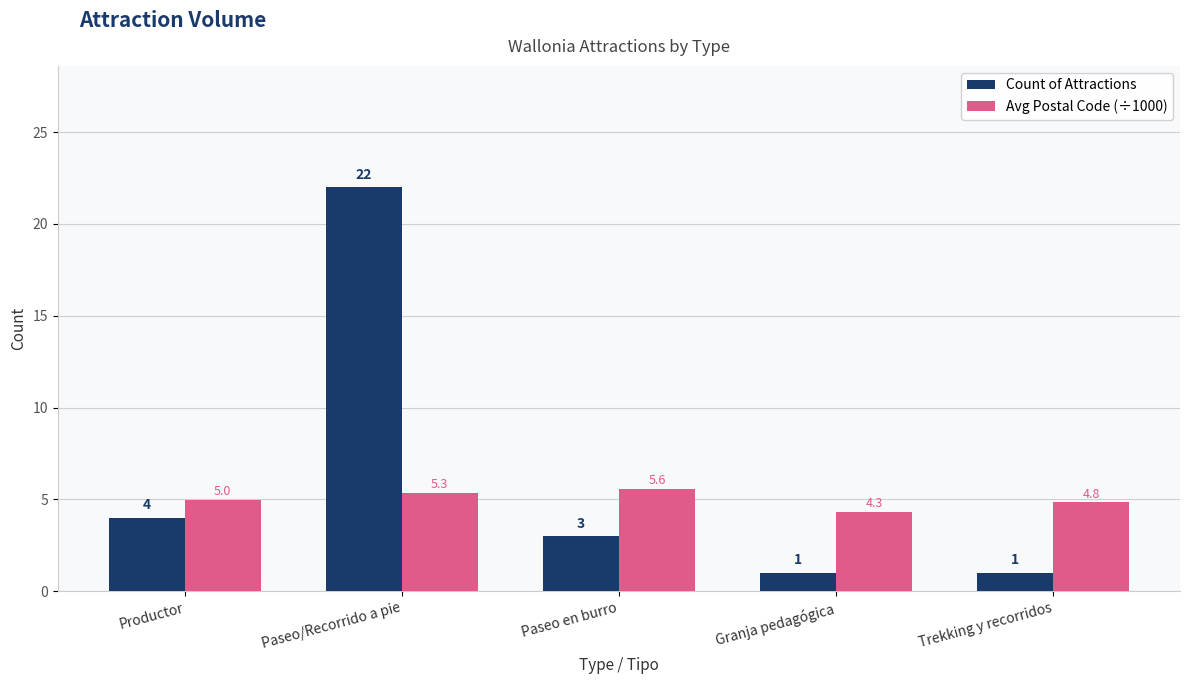

Which series has the largest total across all categories?

Count of Attractions